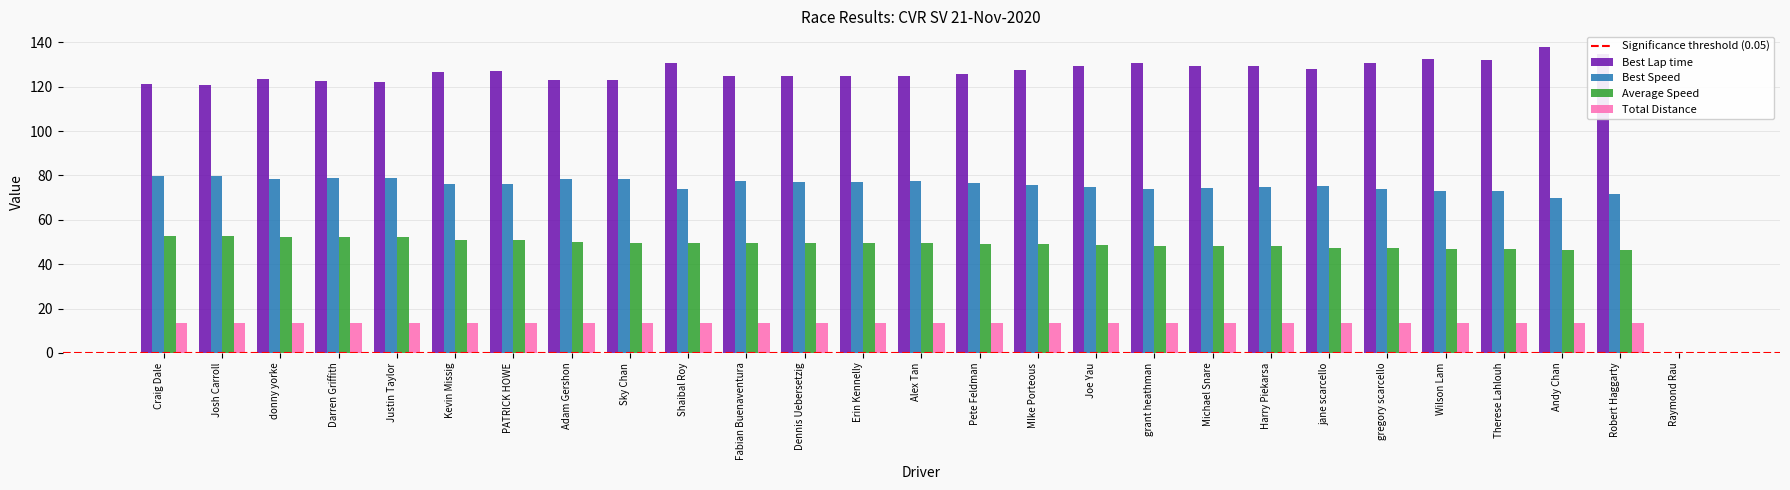

What is the sum of all Best Speed values?

1974.0